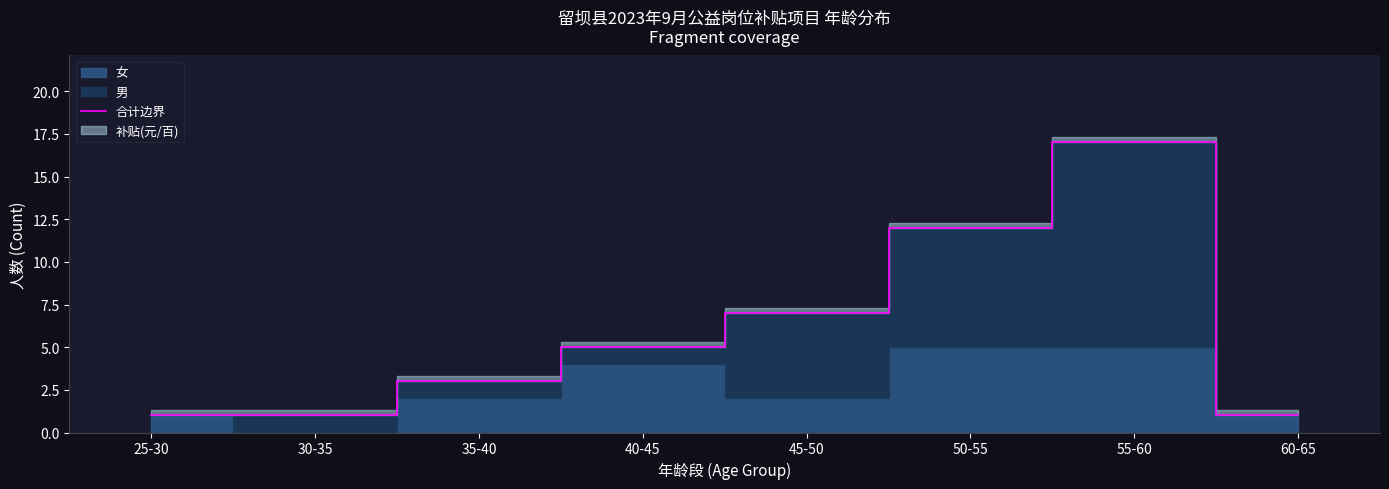

True or false: there are more than 1 points higher than both neighbors.

False